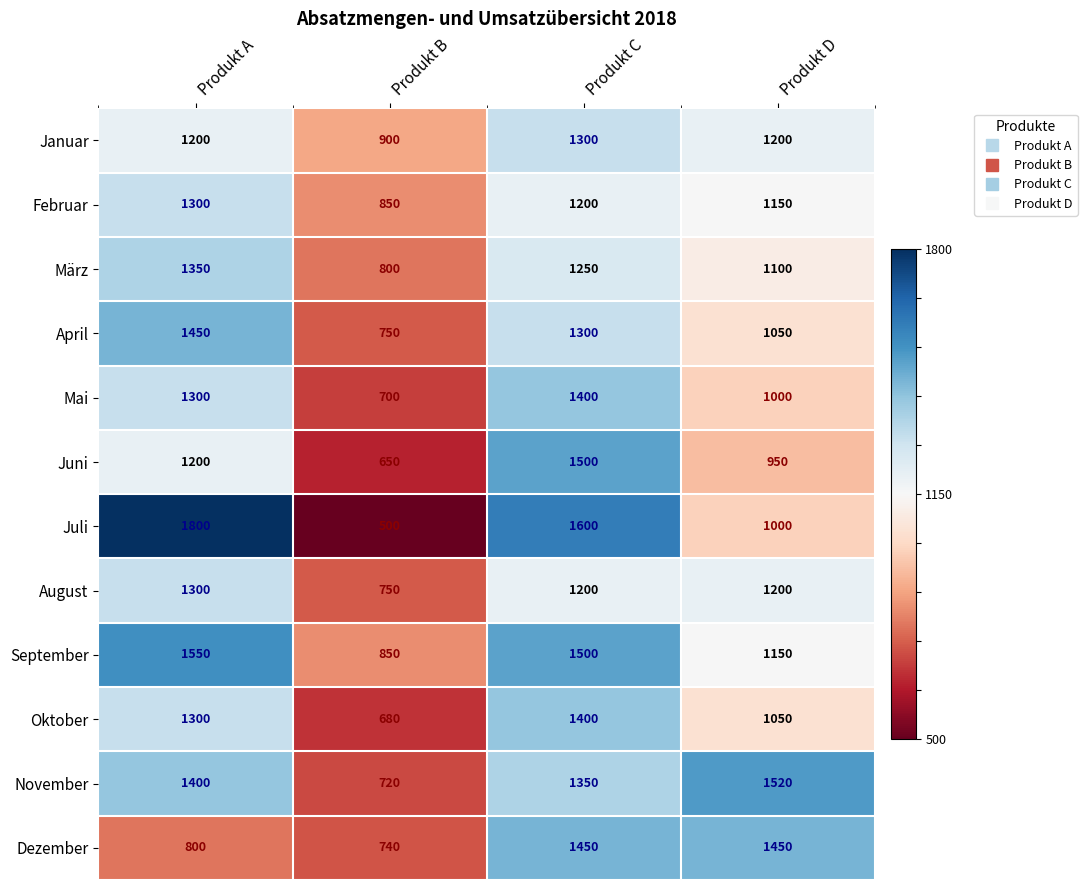

What is the spread (max minus min) of values at Produkt B?

400